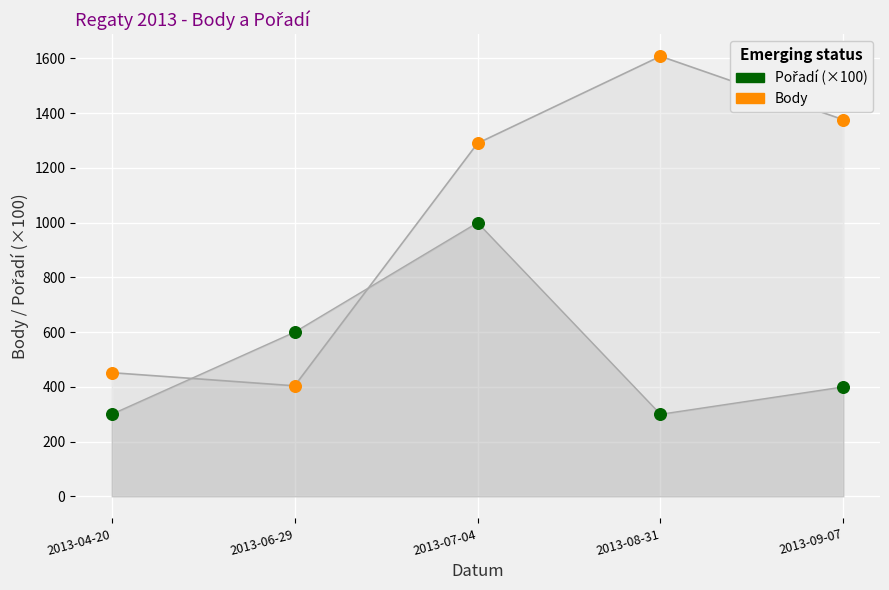

Which series reaches the minimum Y coordinate?

Pořadí (×100)